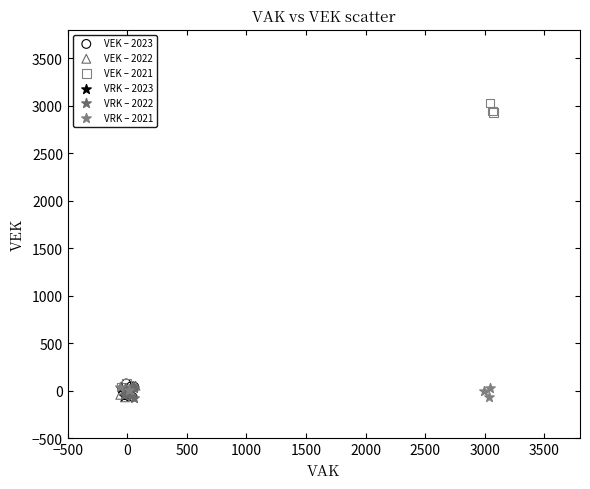

Which series has the largest Y range (max minus min)?

VEK – 2021